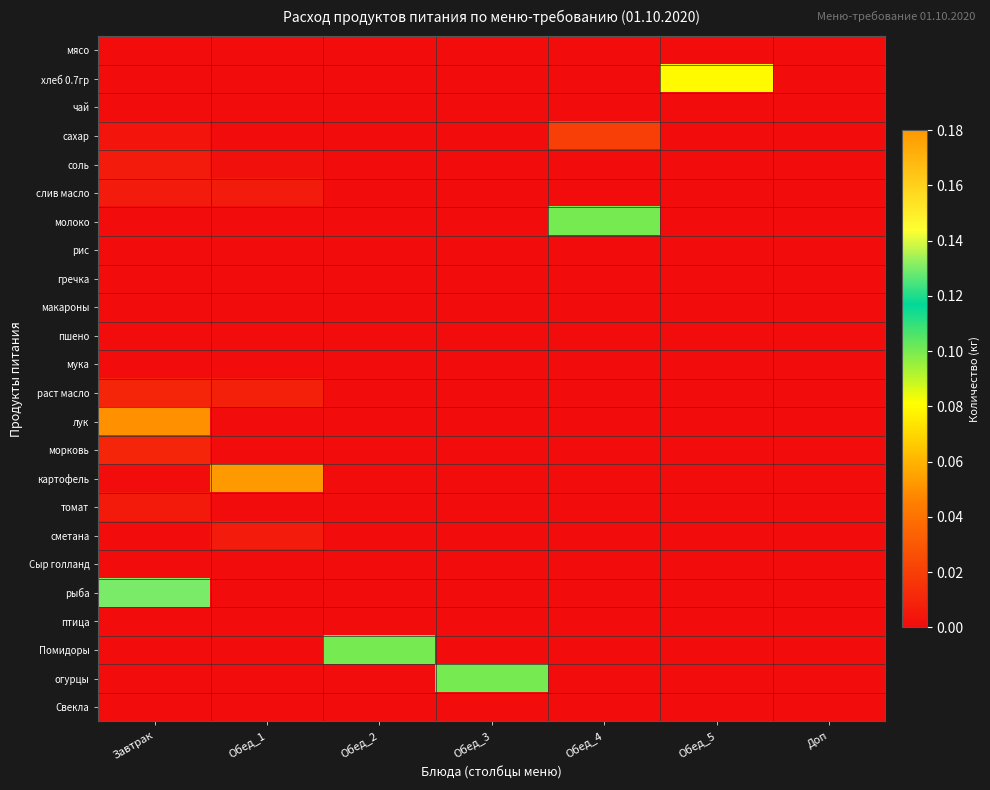

Between Обед_3 and Обед_2, which is larger?

Обед_3